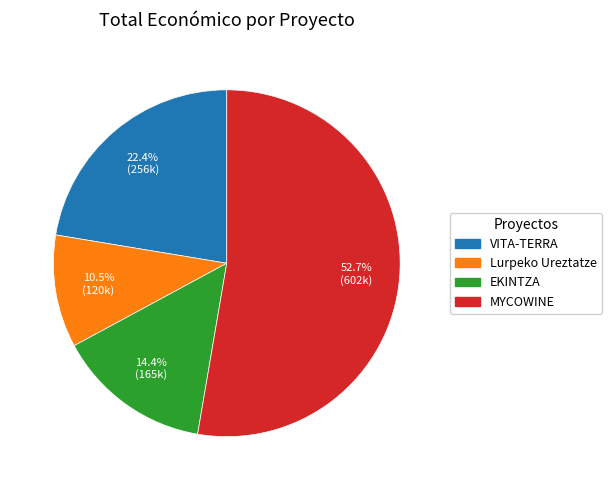

Is there any slice that represents more than half of the pie?

Yes